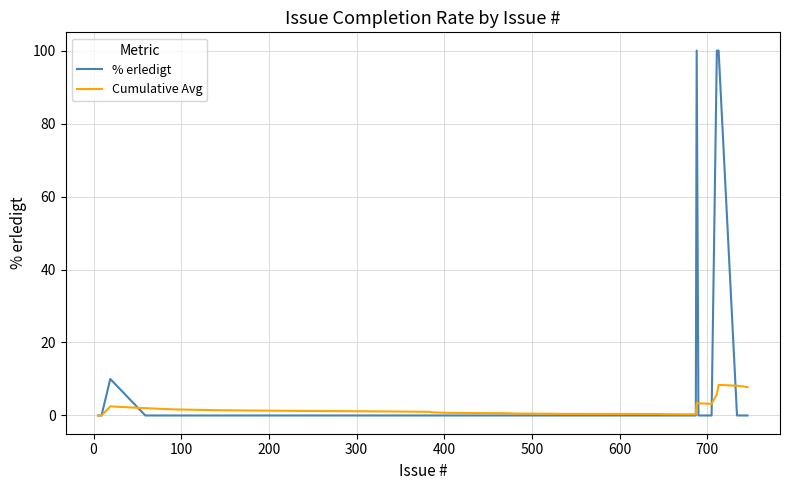

What is the maximum value shown in the chart?

100.0